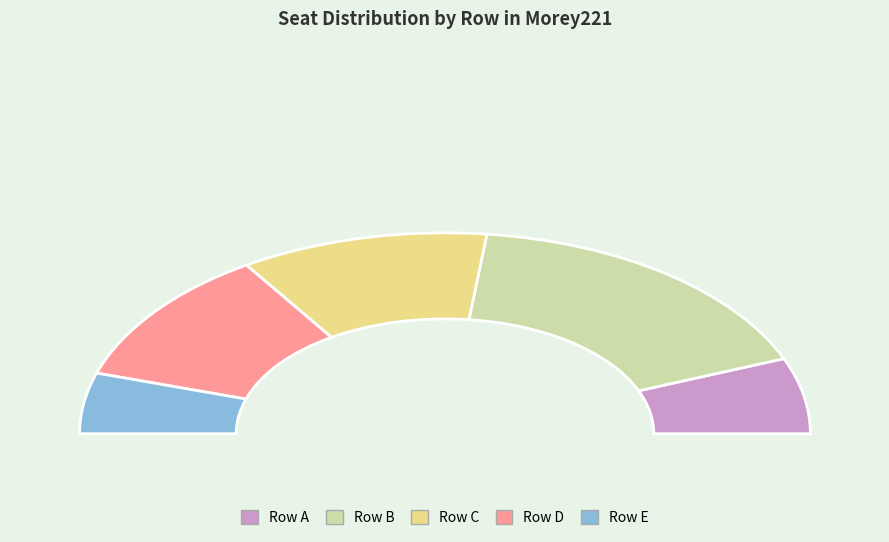

How many segments does this pie chart have?

5